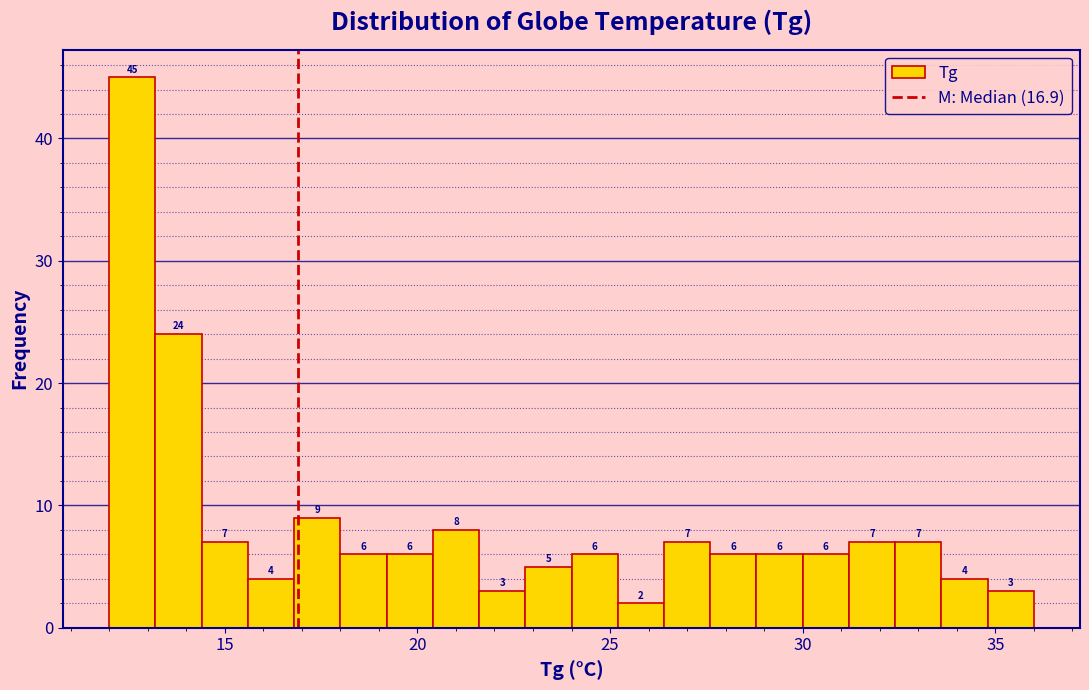

Around what value on the x-axis is the tallest bar? Give the approximate position of its centre, as read against the axis.

12.5